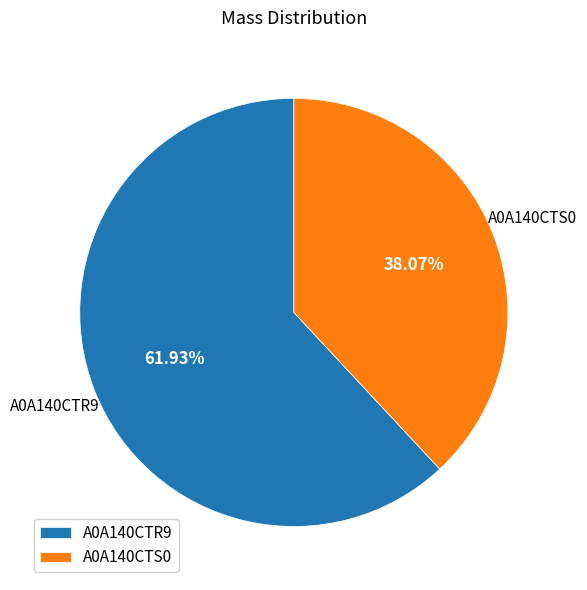

Between A0A140CTR9 and A0A140CTS0, which is larger?

A0A140CTR9